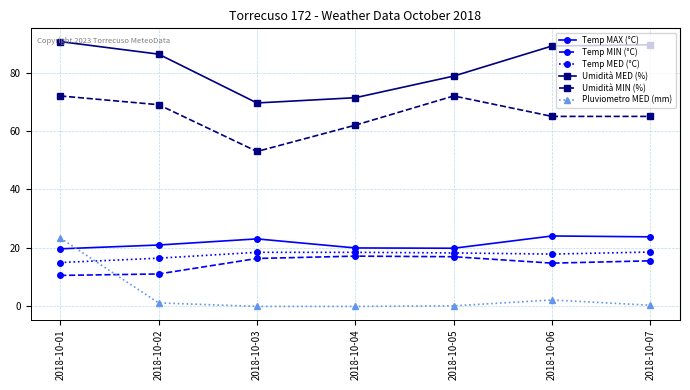

What is the highest value of the Temp MAX (°C) series?

24.1